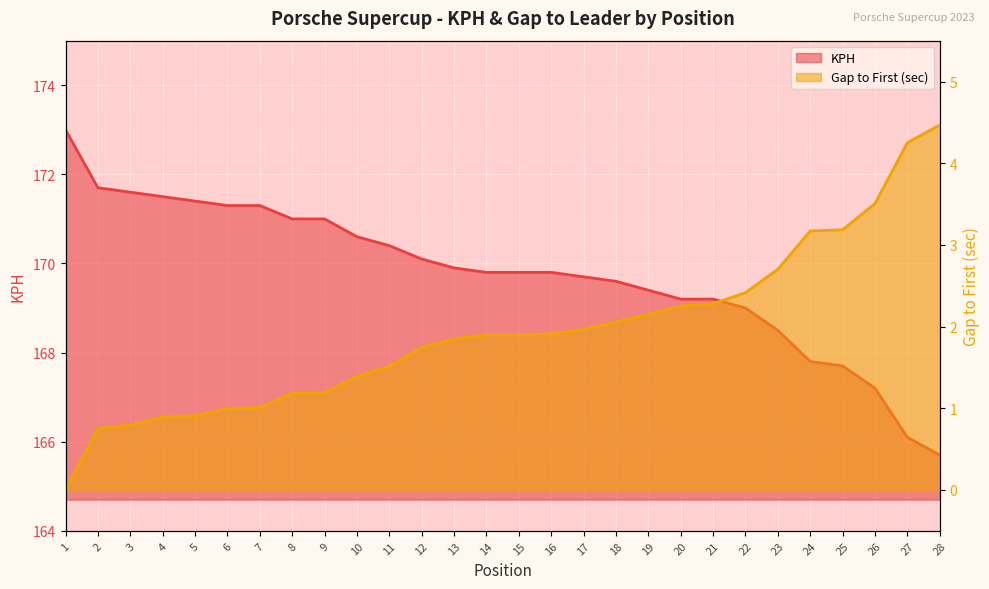

What is the difference between the KPH values at 1 and 14?

3.2